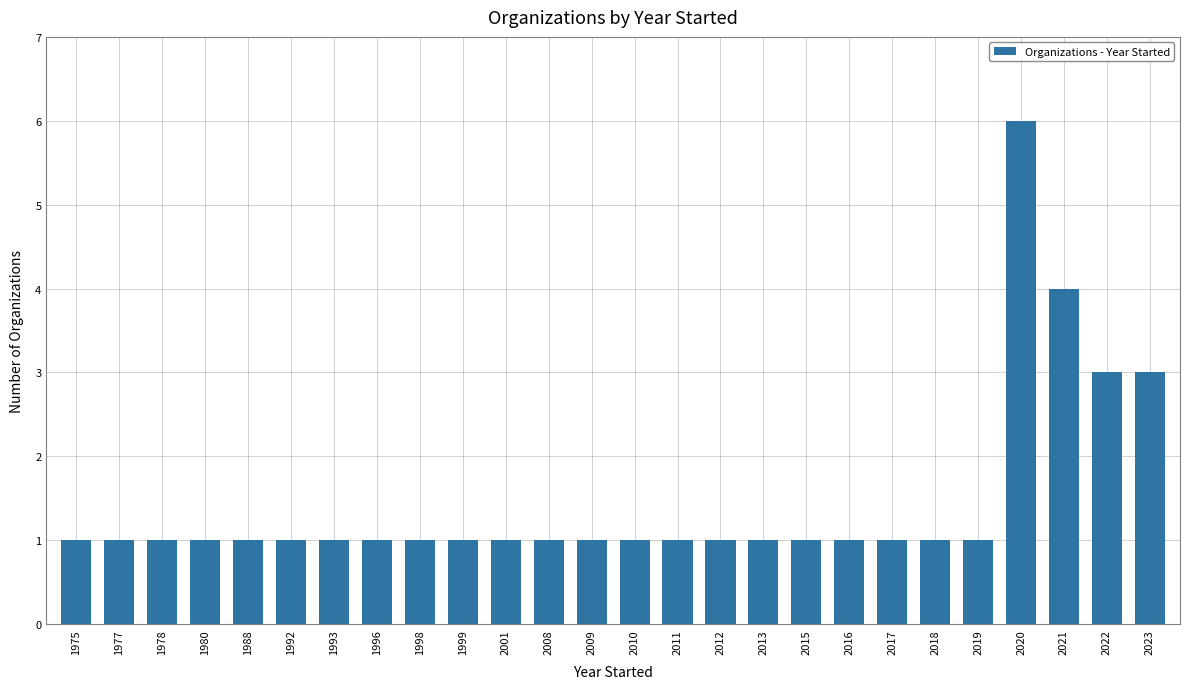

What is the change in value from 2009 to 2020?

+5